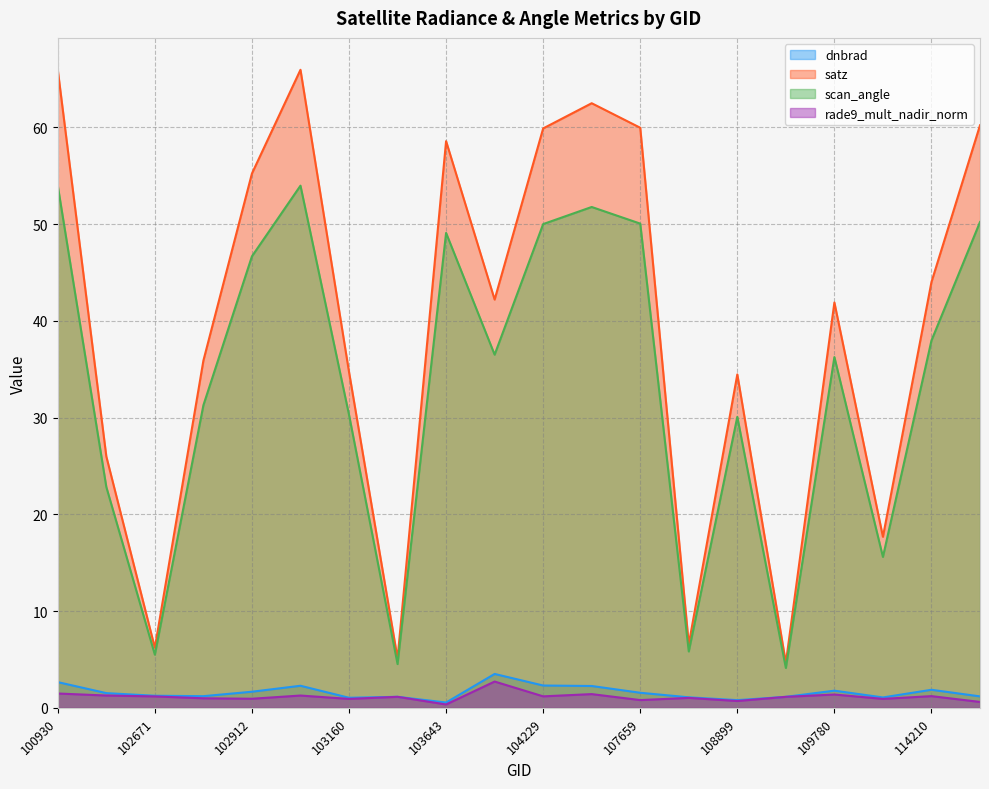

In satz, how many points are lower than both neighbors (excluding endpoints)?

6